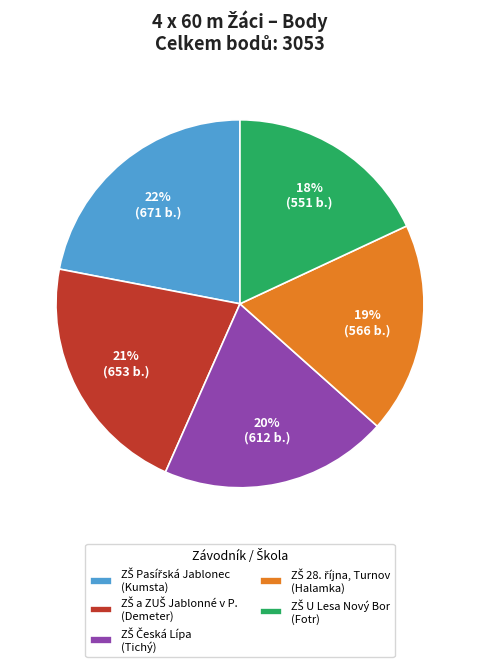

Is there a majority slice in this chart?

No